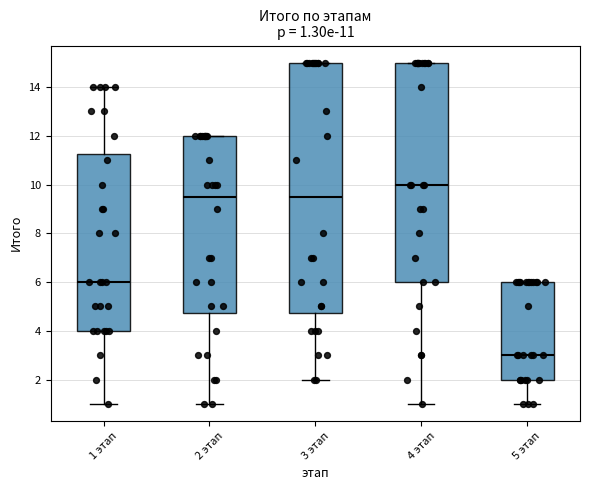

Which box has the lowest median line?

5 этап